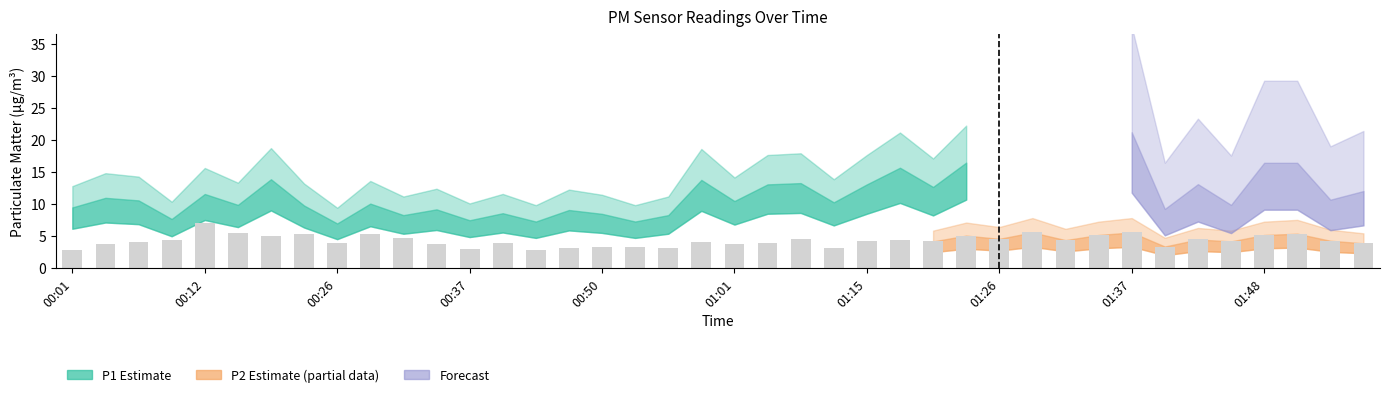

What is the minimum value shown in the chart?

2.8